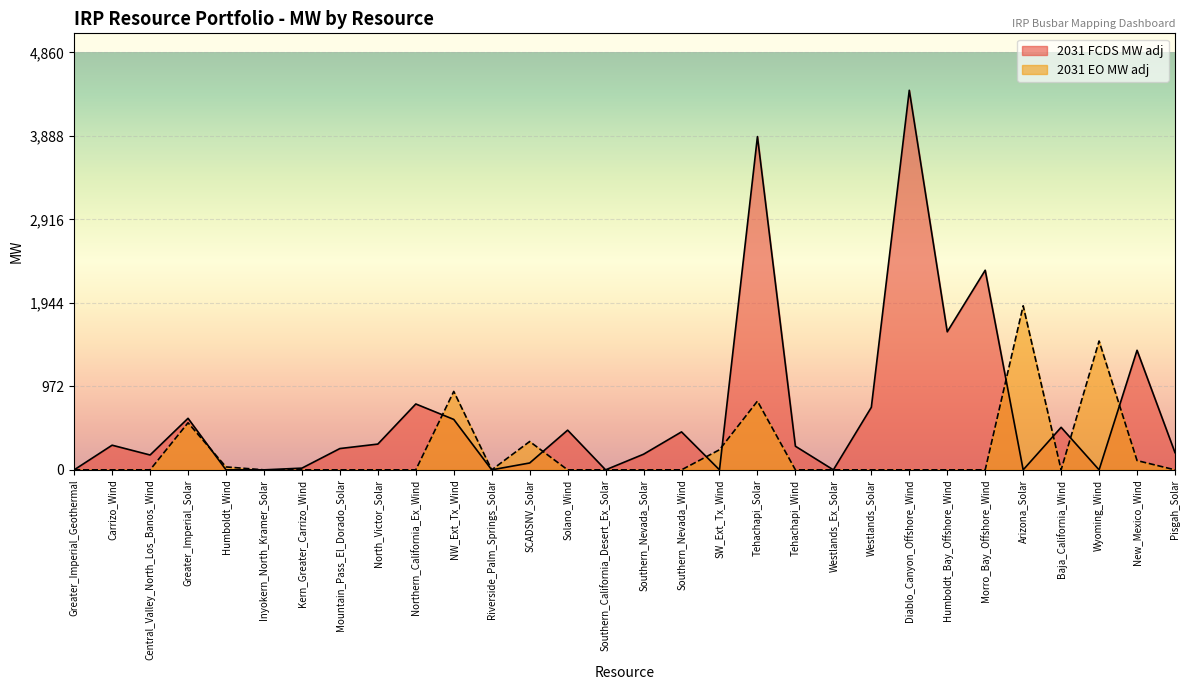

True or false: 2031 FCDS MW adj has a value of 0.0 at Humboldt_Wind.

True